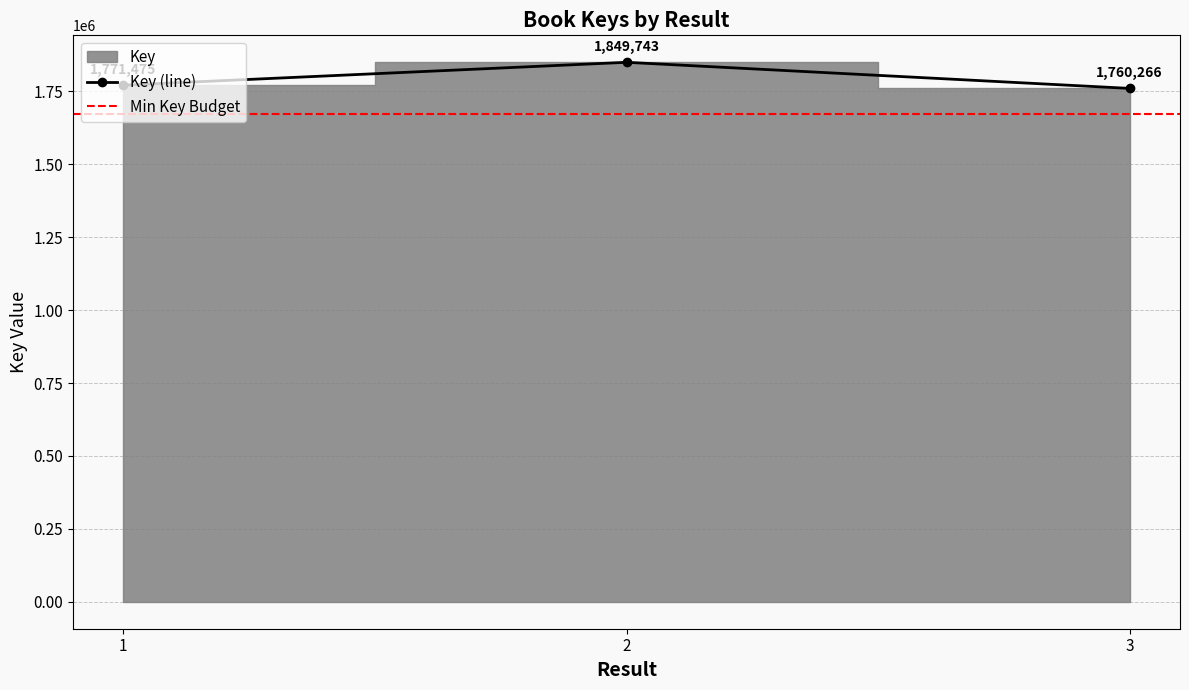

Reading right to left, transcribe all the data shown in this chart.

3=1760266	2=1849743	1=1771475